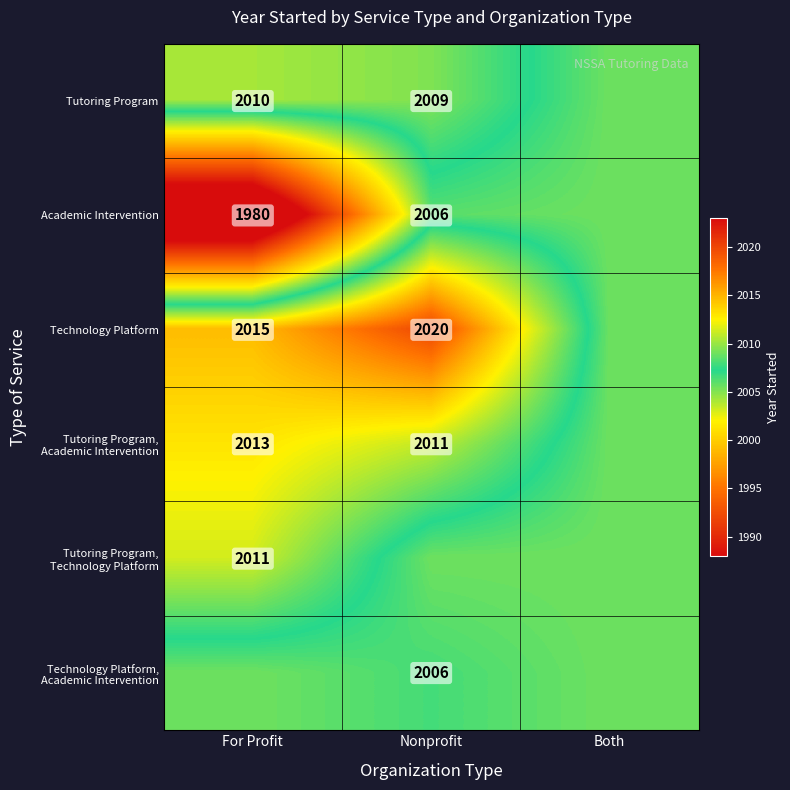

True or false: Academic Intervention has a value of 1980.0 at For Profit.

True